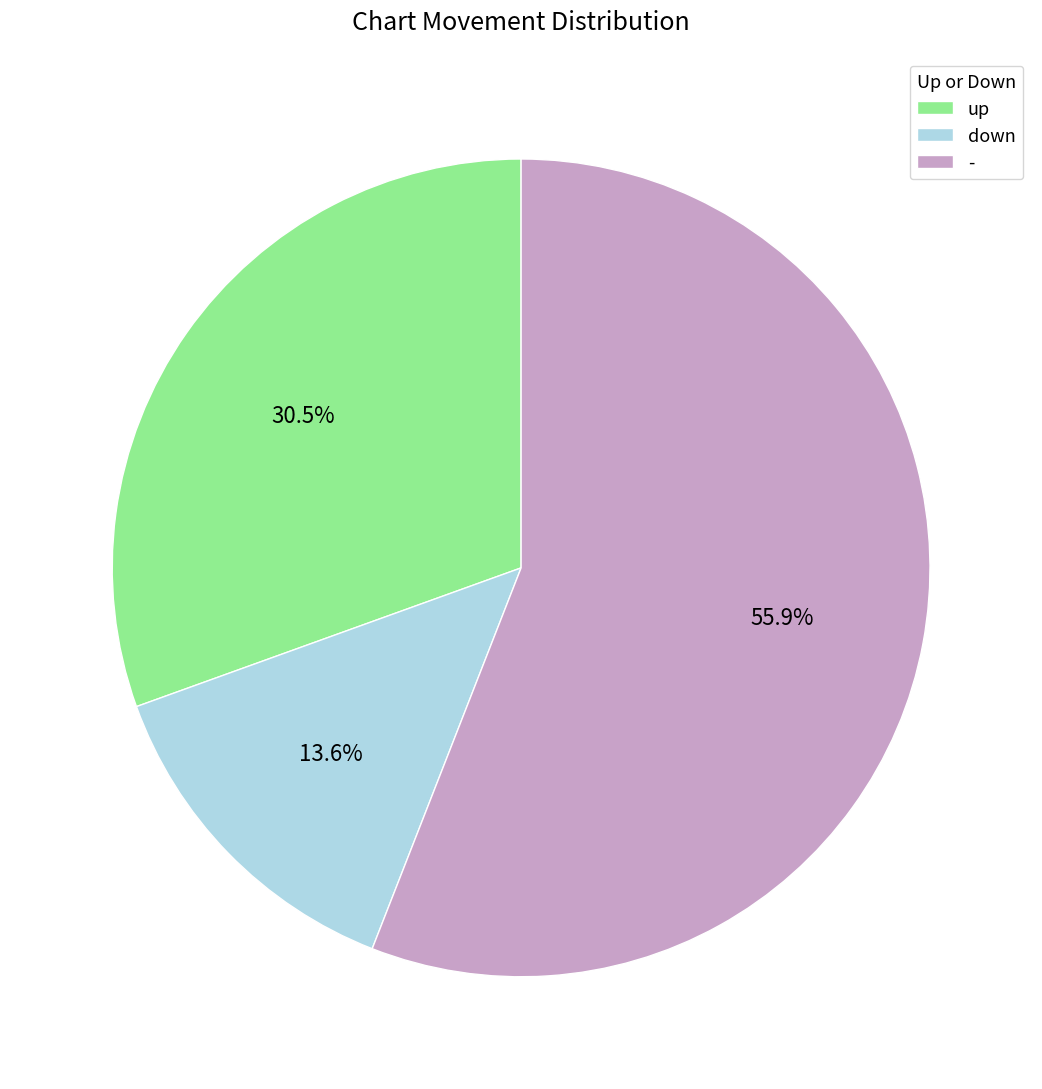

Which has a higher value, down or -?

-